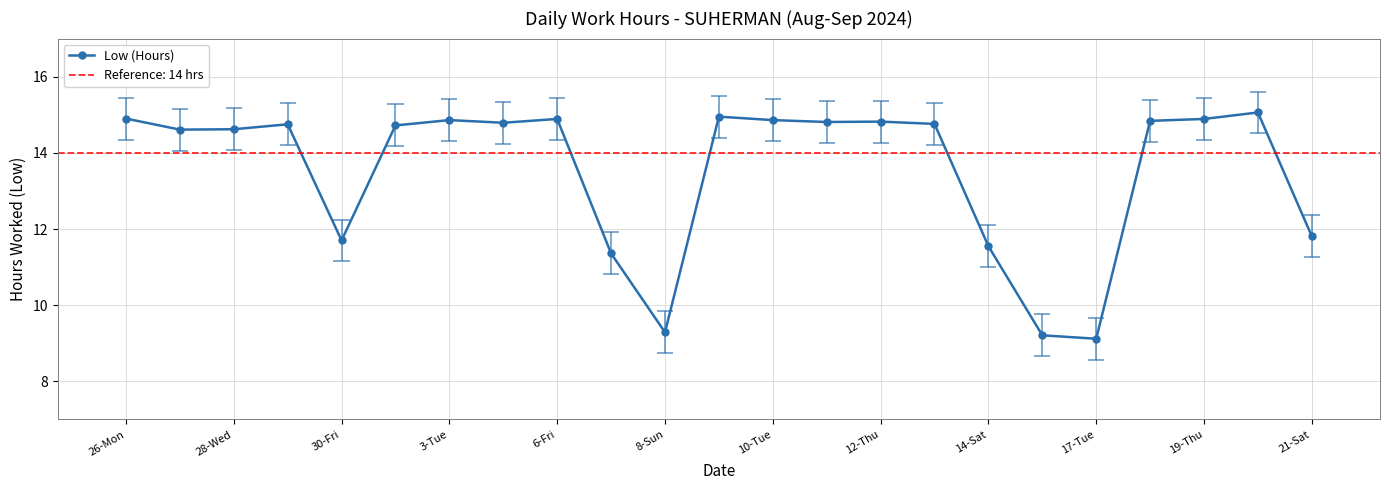

Where does the Low (Hours) series first go above 14?

26-Mon